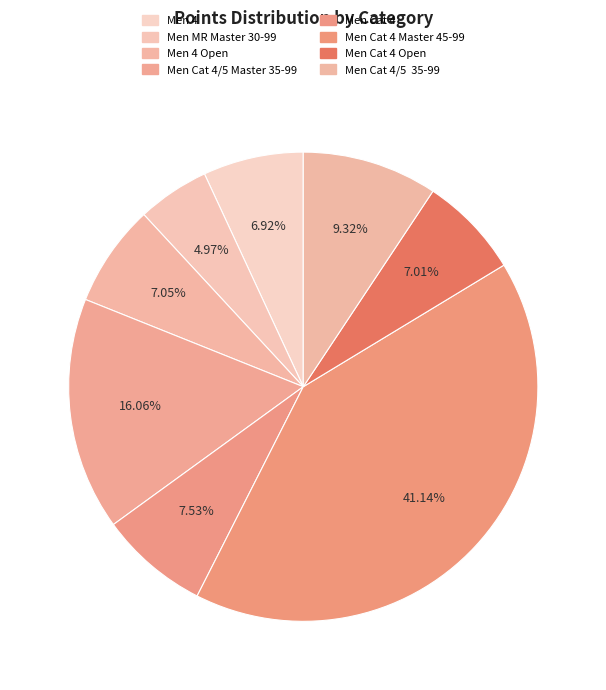

How many slices are in this pie chart?

8